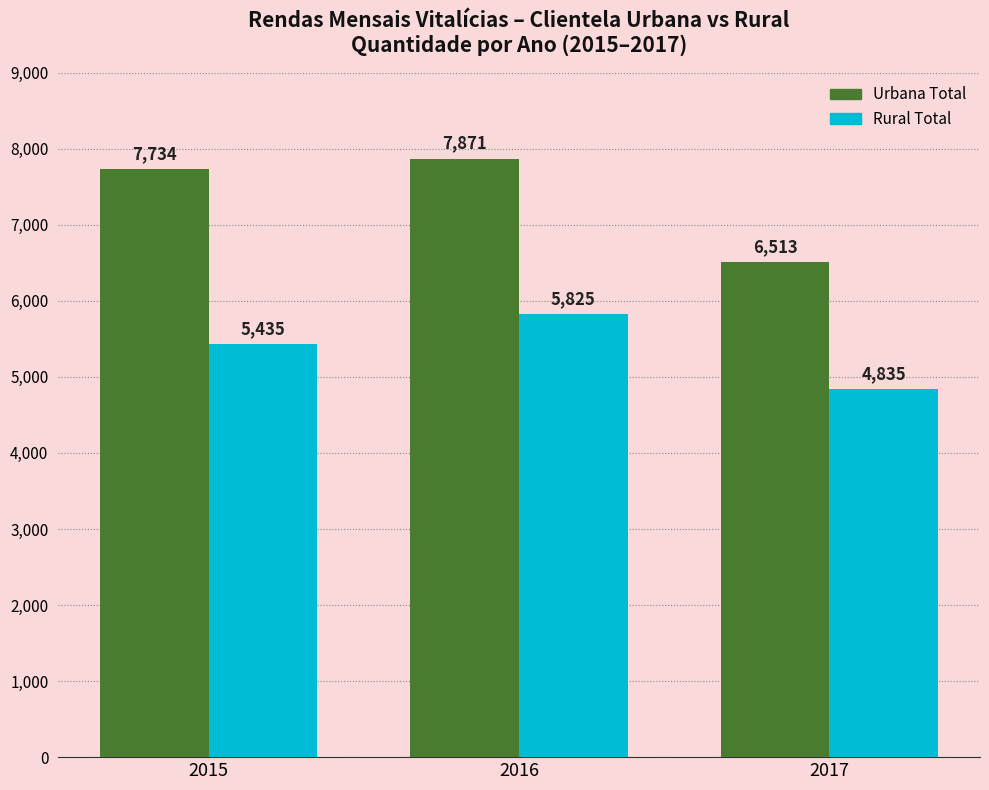

Reading left to right, extract all data points from this chart.

Urbana Total: 2015=7734	2016=7871	2017=6513
Rural Total: 2015=5435	2016=5825	2017=4835